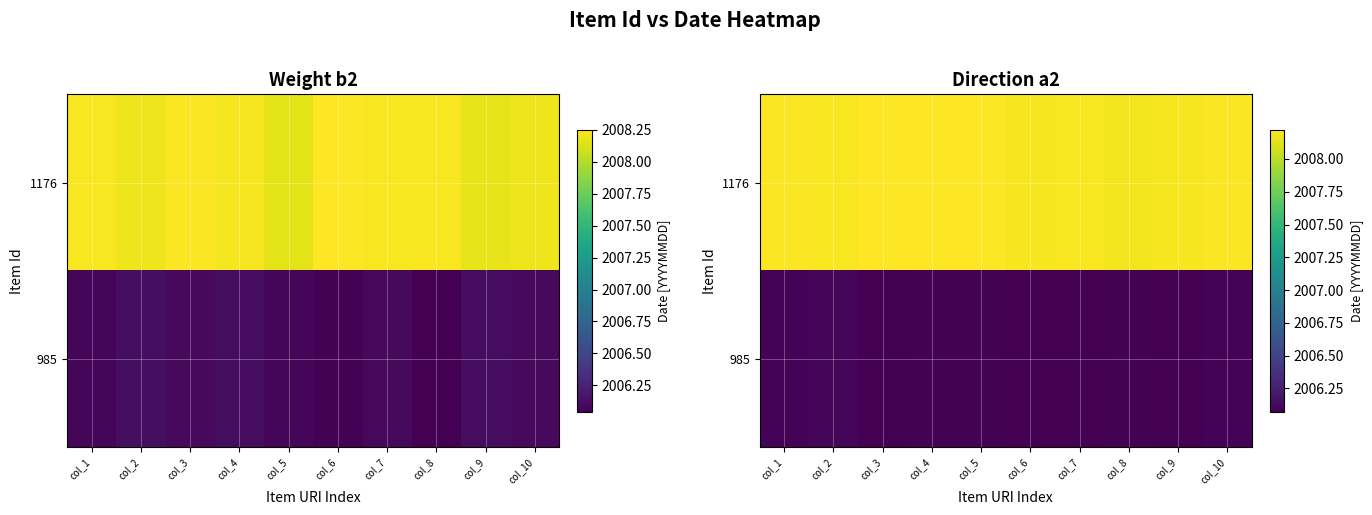

At which label does 1176 reach its peak?

col_3